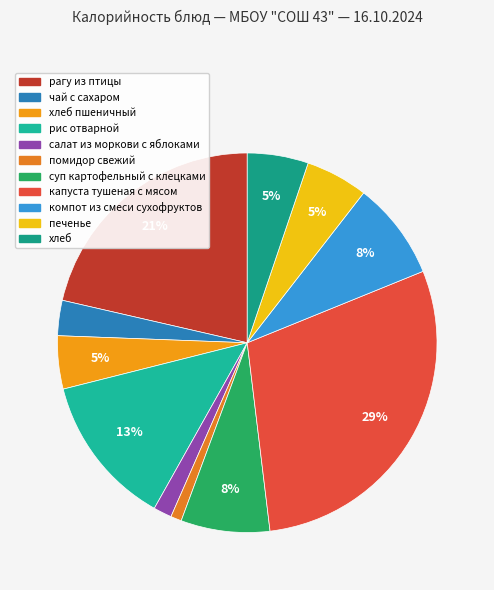

Count the number of slices in the pie.

11